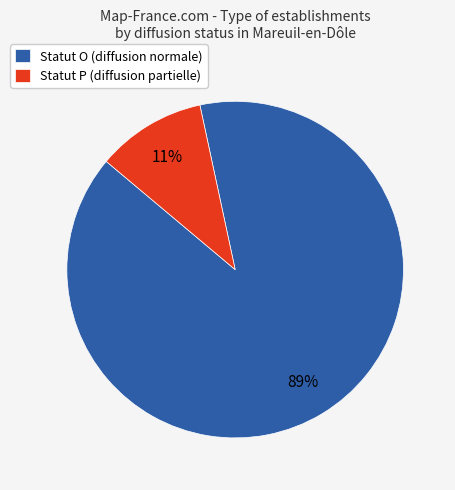

How many slices are in this pie chart?

2